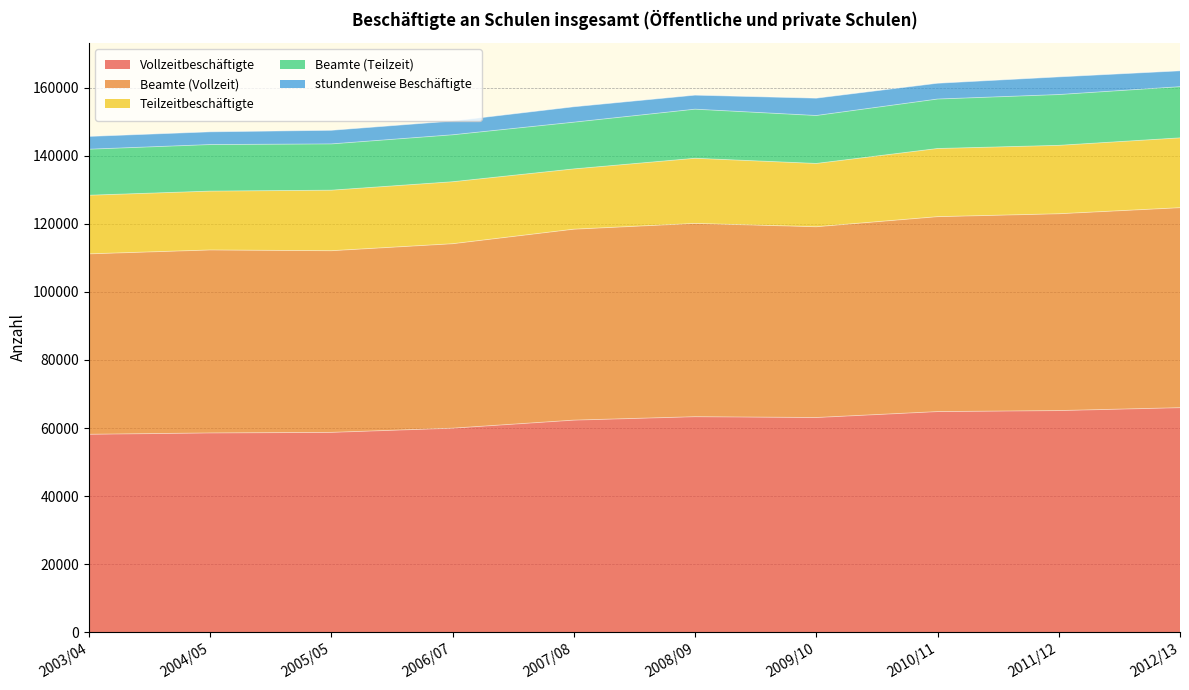

True or false: Beamte (Vollzeit) and Beamte (Teilzeit) cross at least once.

False